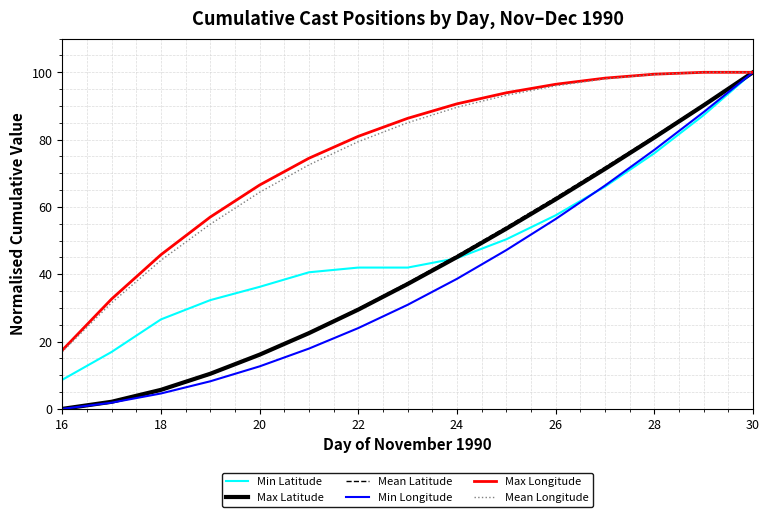

What is the highest value of the Mean Latitude series?

100.0